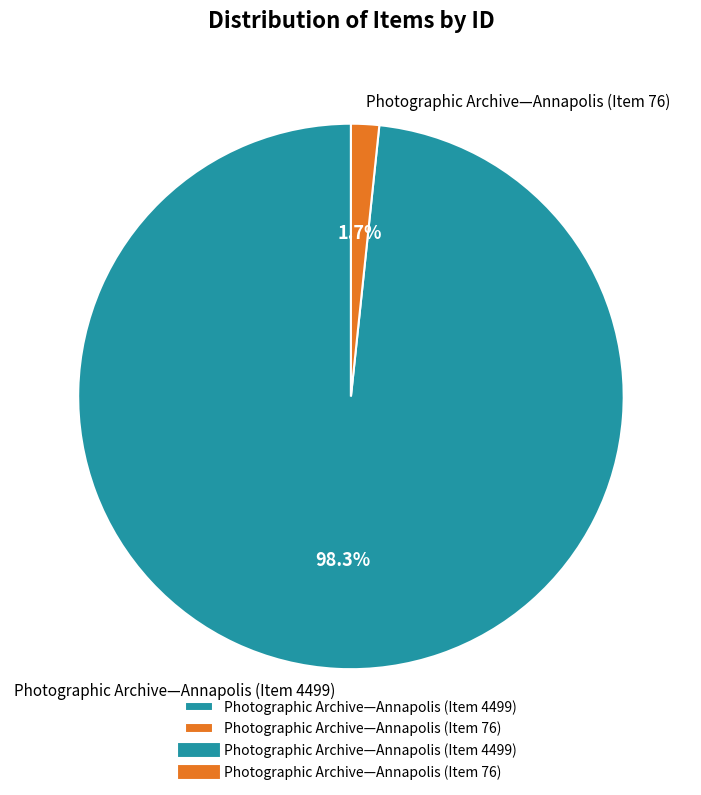

Count the number of slices in the pie.

2